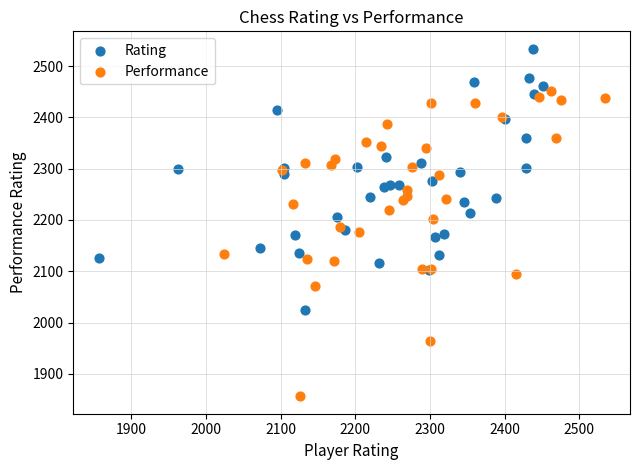

Which series has the widest spread of Y values?

Performance